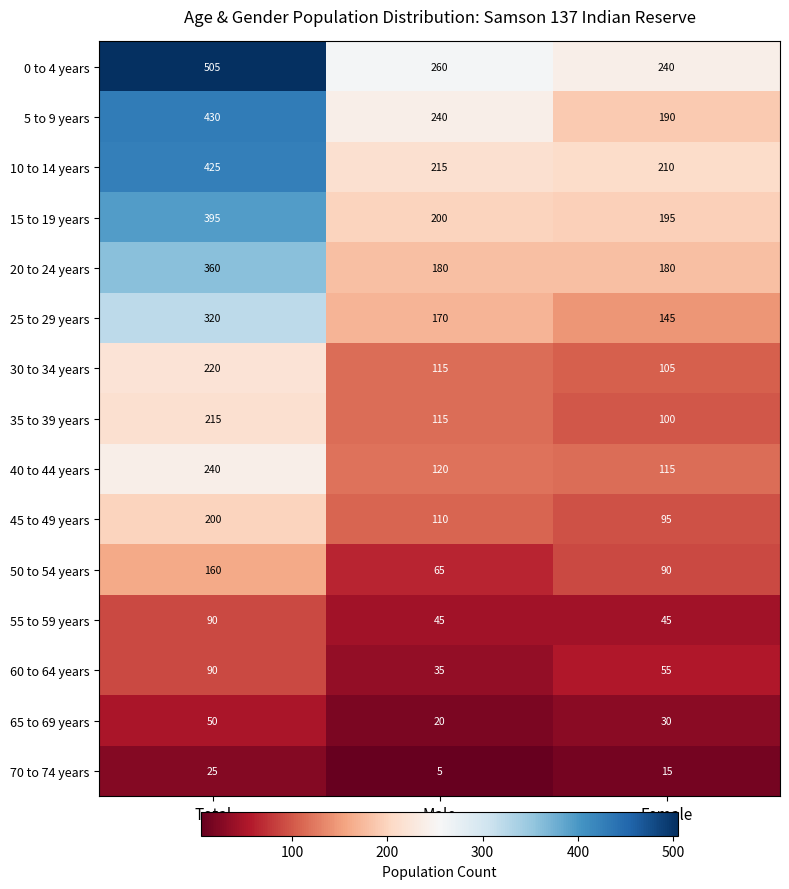

What is the total value across all series at Male?

1895